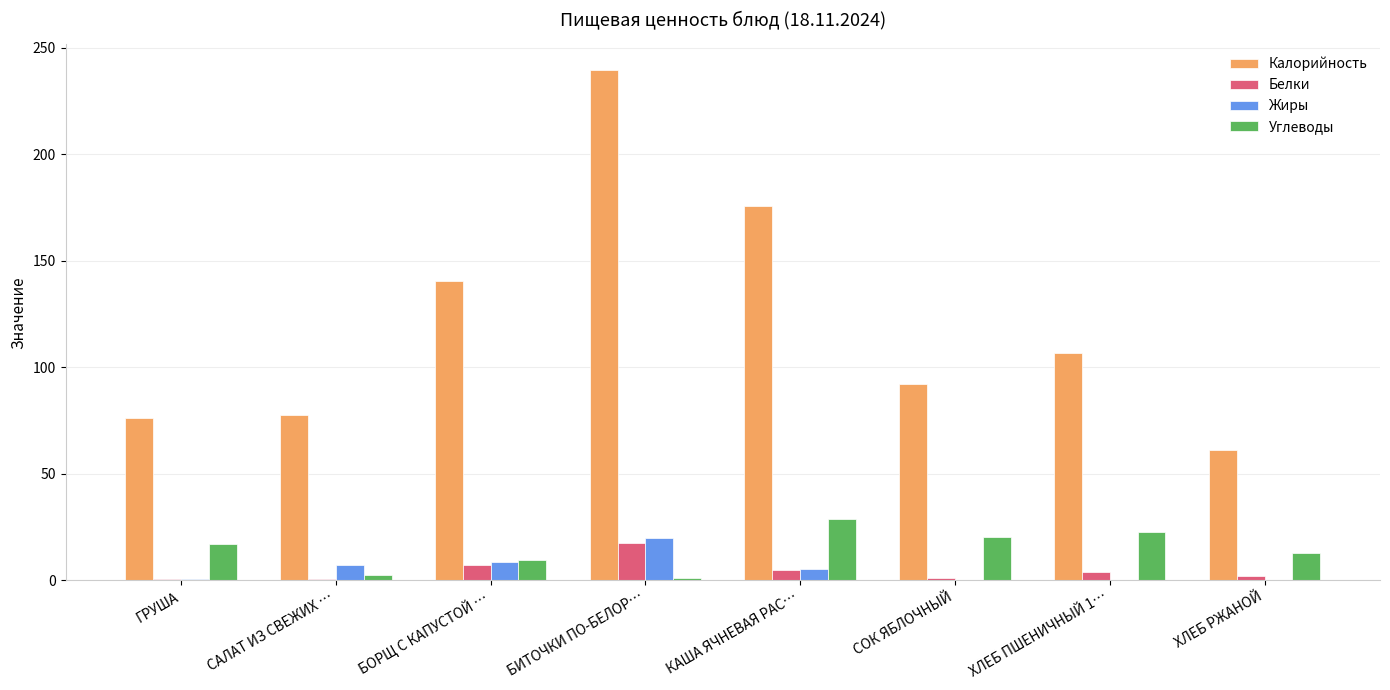

How many groups of bars are there?

8